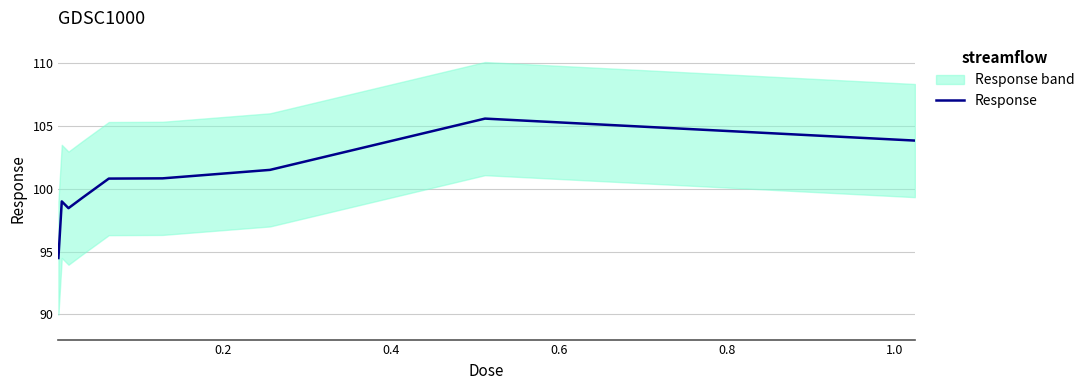

What is the maximum value for Response?

105.6